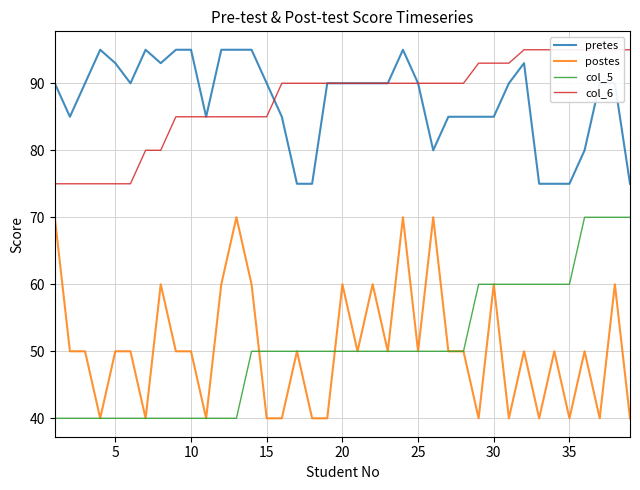

True or false: pretes and postes cross at least once.

False